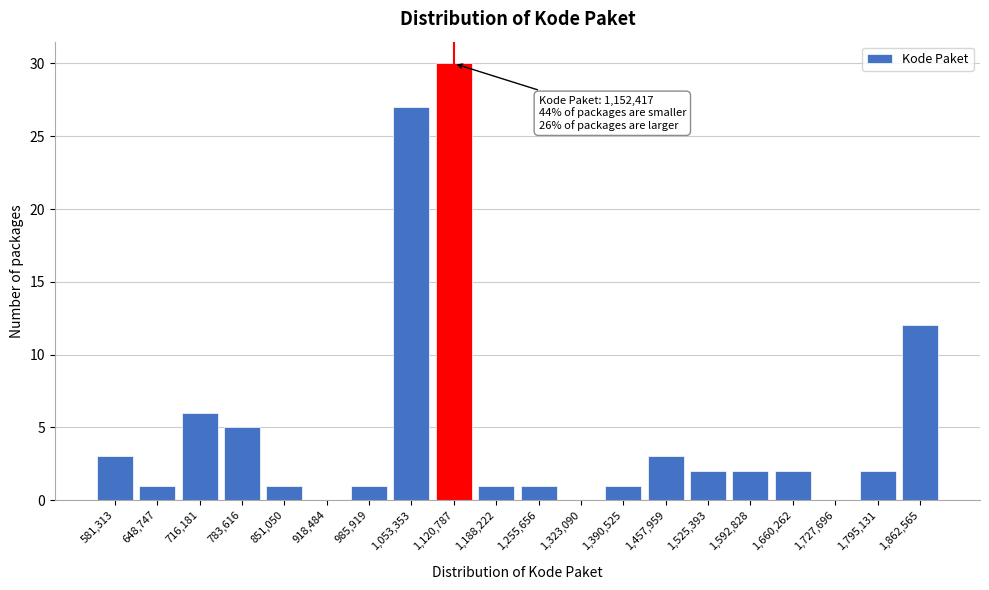

Reading left to right, transcribe all the data shown in this chart.

581,313=3	648,747=1	716,181=6	783,616=5	851,050=1	918,484=0	985,919=1	1,053,353=27	1,120,787=30	1,188,222=1	1,255,656=1	1,323,090=0	1,390,525=1	1,457,959=3	1,525,393=2	1,592,828=2	1,660,262=2	1,727,696=0	1,795,131=2	1,862,565=12